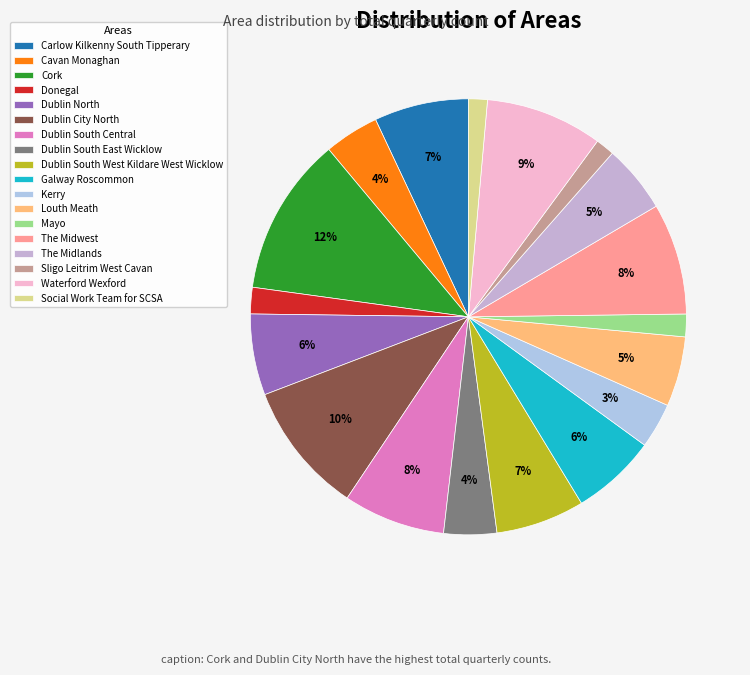

Do Carlow Kilkenny South Tipperary and Cavan Monaghan together represent more than half of the pie?

No